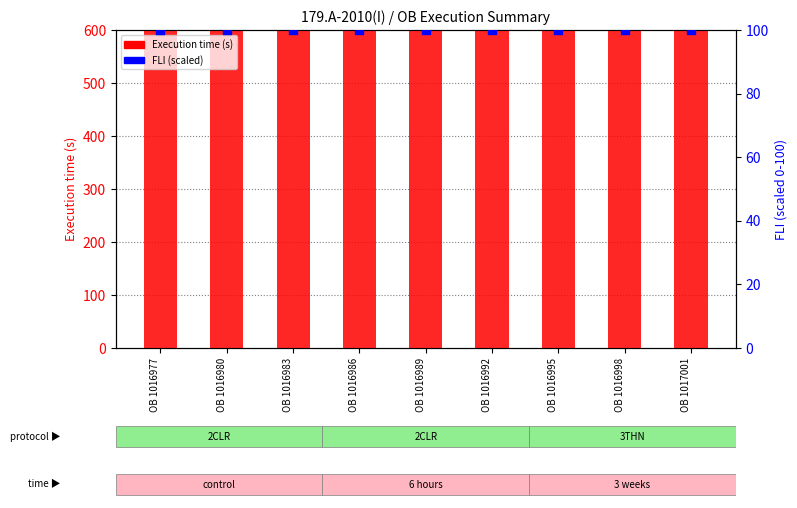

Is the value of FLI (scaled) at OB 1016977 greater than the value of Execution time (s) at OB 1016977?

No